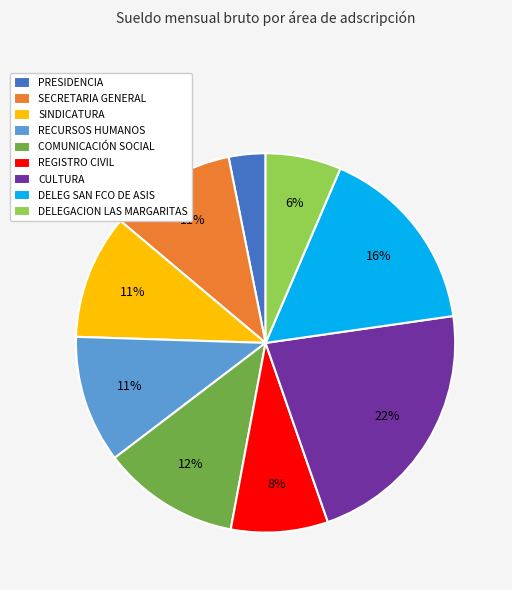

To the nearest percent, what percentage of the pie is SINDICATURA?

11%